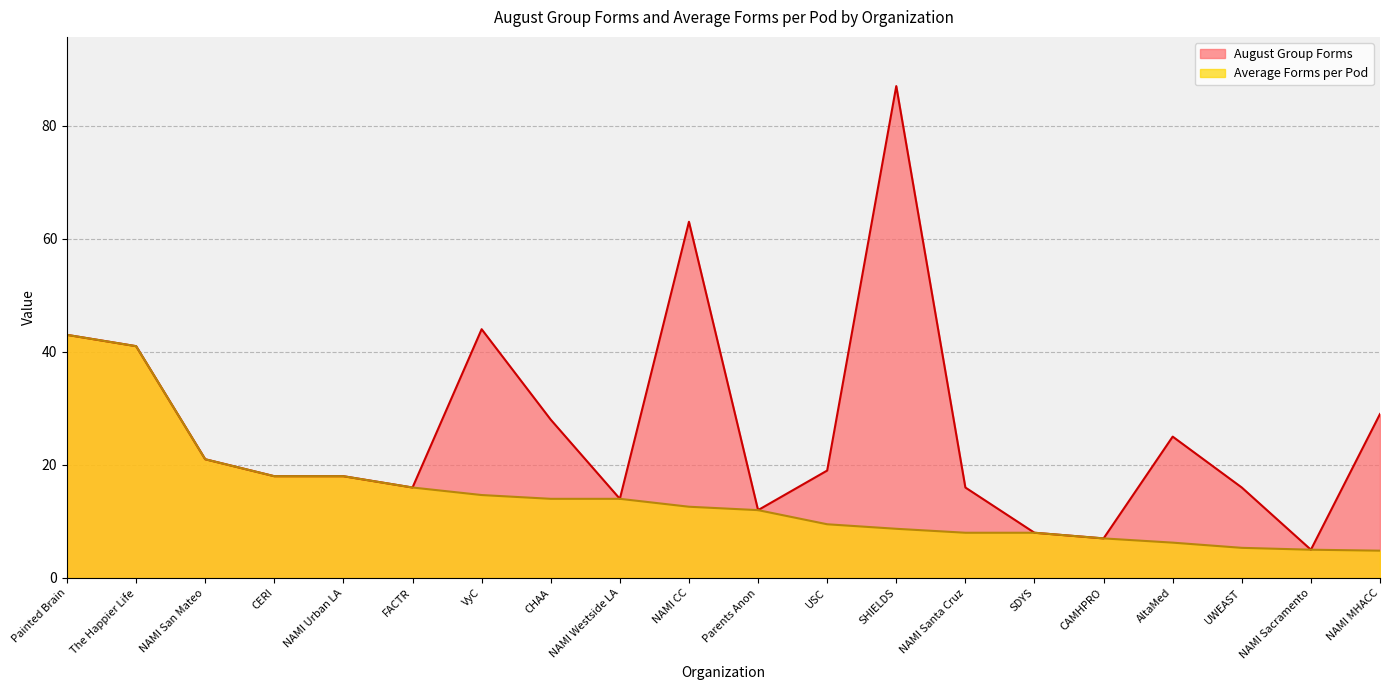

Read the August Group Forms value at Parents Anon.

12.0